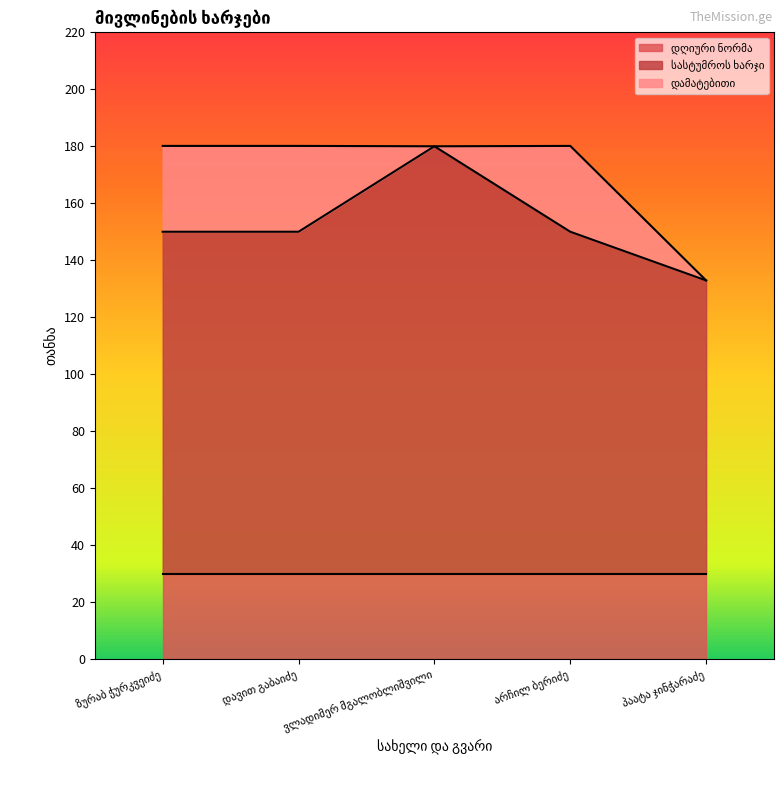

List the labels in order of დღიური ნორმა value, smallest first.

ზურაბ ჭურკვეიძე, დავით გაბაიძე, ვლადიმერ მგალობლიშვილი, არჩილ ბერიძე, პაატა ჯინჭარაძე